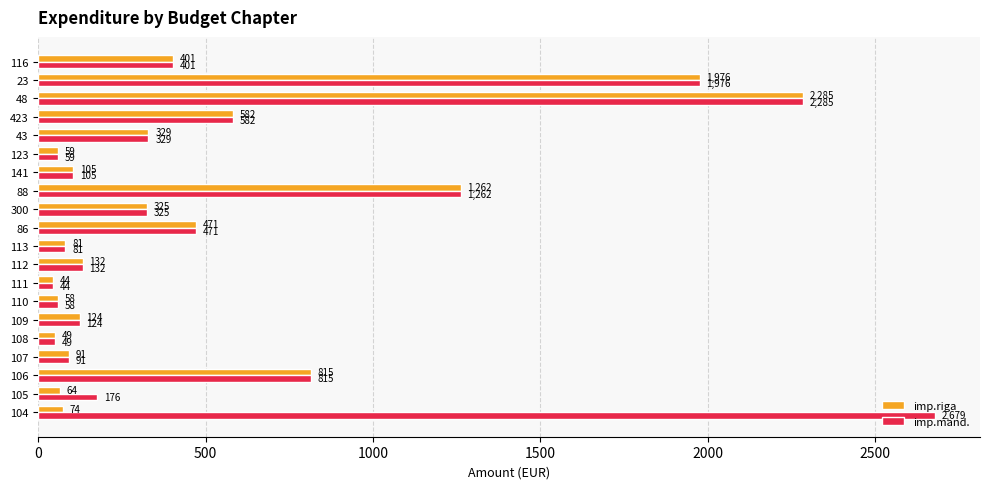

Rank the series by their average value, from lowest to highest.

imp.riga, imp.mand.